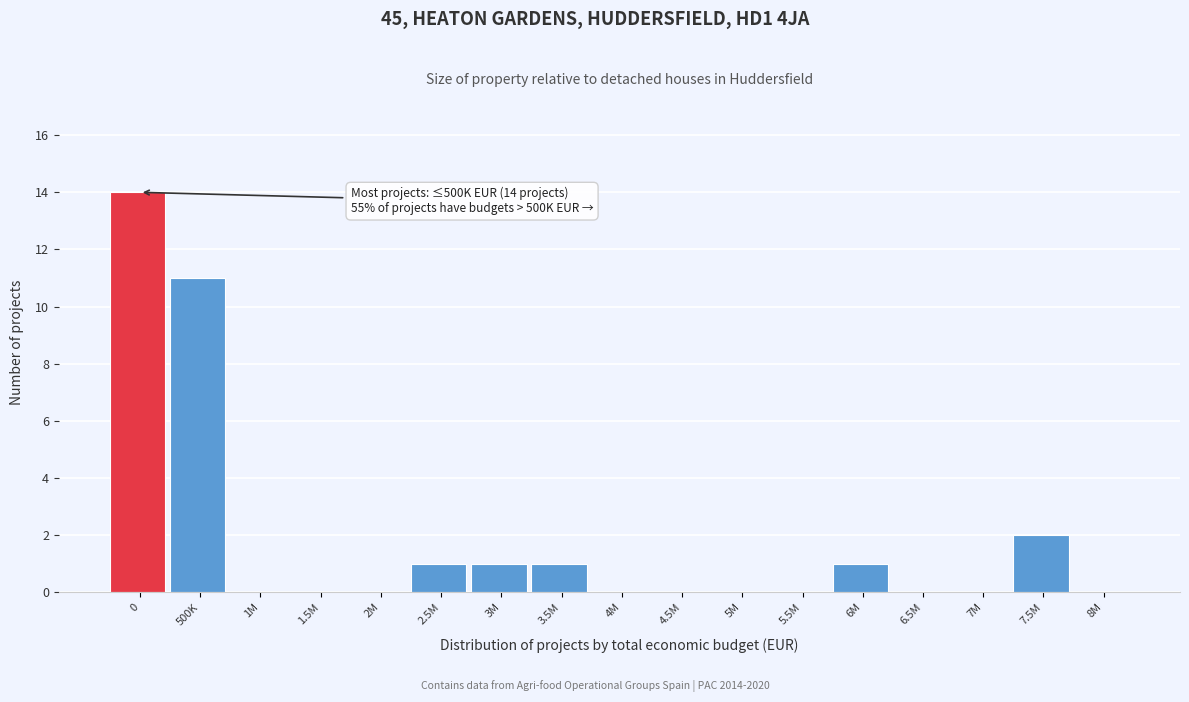

Reading right to left, transcribe all the data shown in this chart.

8M=0	7.5M=2	7M=0	6.5M=0	6M=1	5.5M=0	5M=0	4.5M=0	4M=0	3.5M=1	3M=1	2.5M=1	2M=0	1.5M=0	1M=0	500K=11	0=14